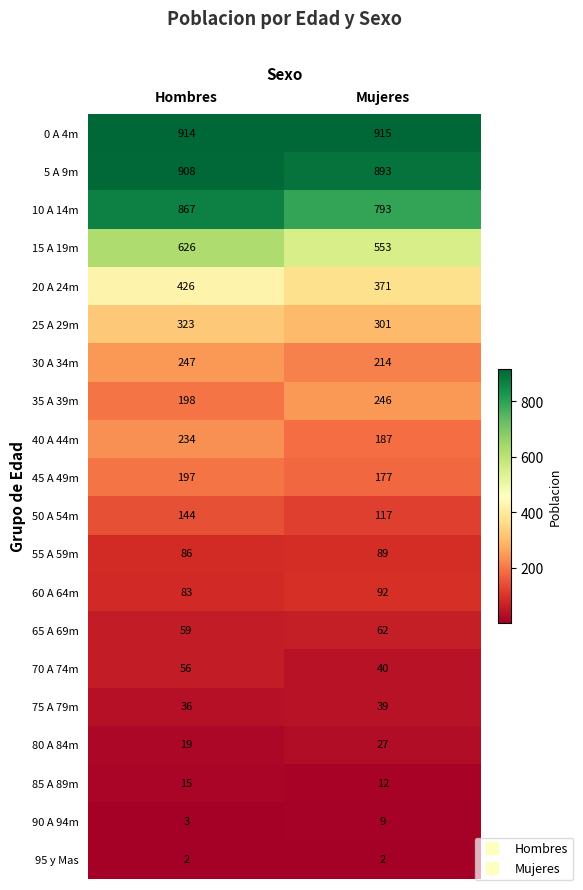

What is the difference between the 60 A 64m values at Hombres and Mujeres?

9